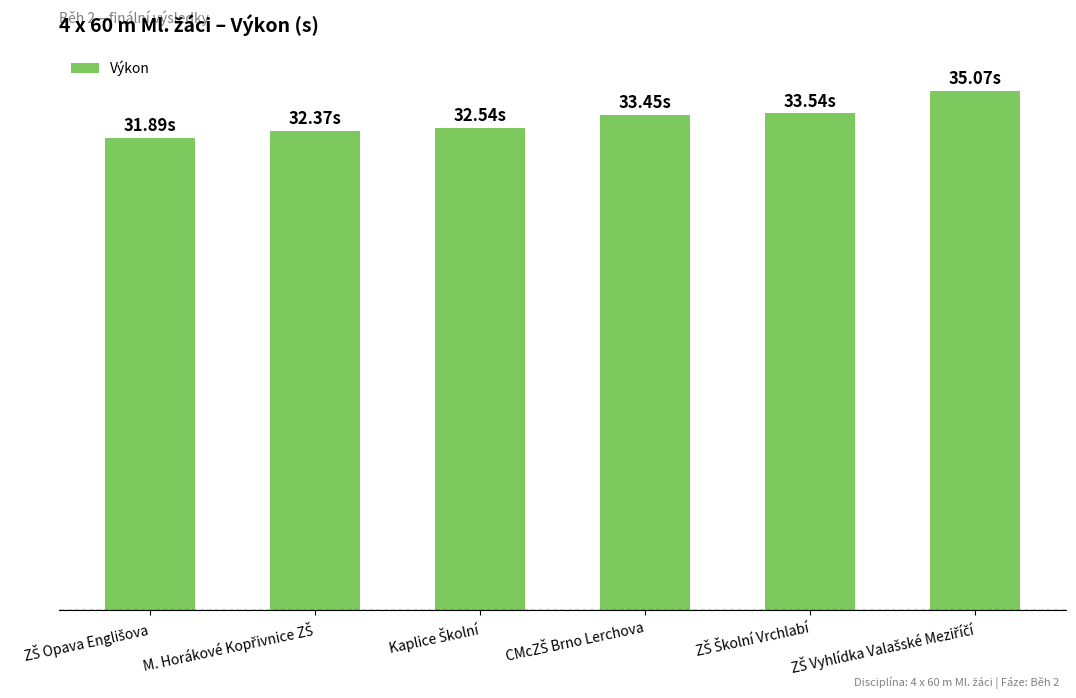

Does the chart contain any negative values?

No